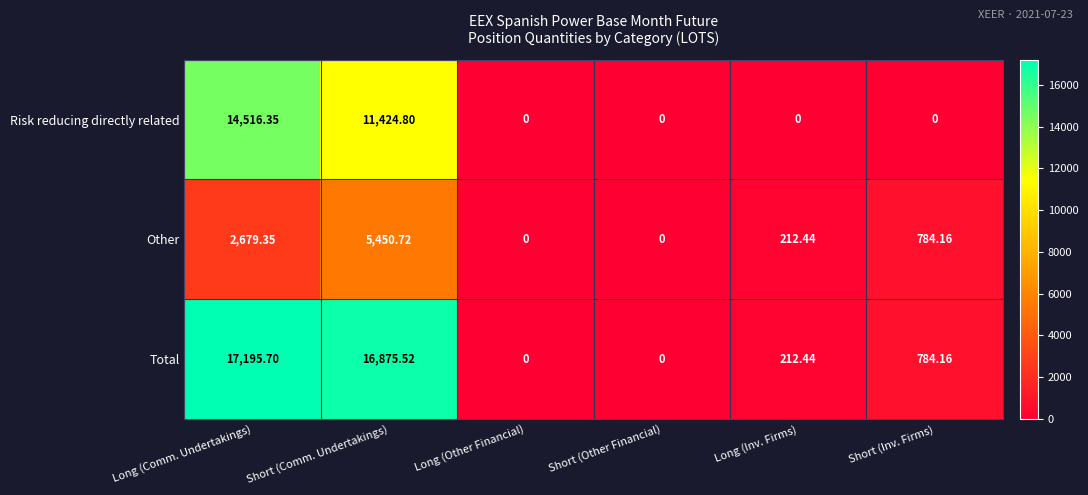

At how many categories does at least one series exceed 8906?

2